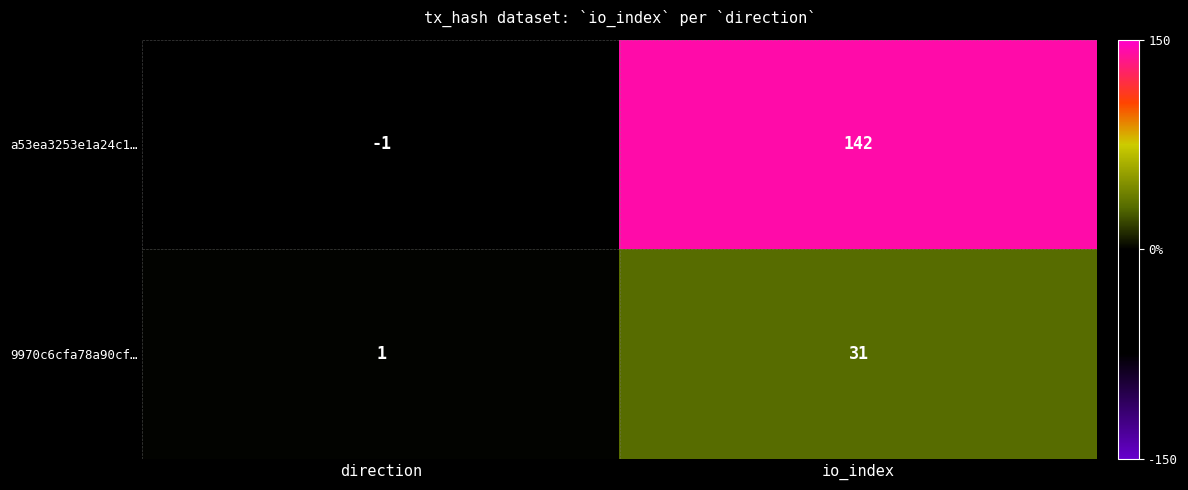

At io_index, list the series in order from largest to smallest.

a53ea3253e1a24c1…, 9970c6cfa78a90cf…